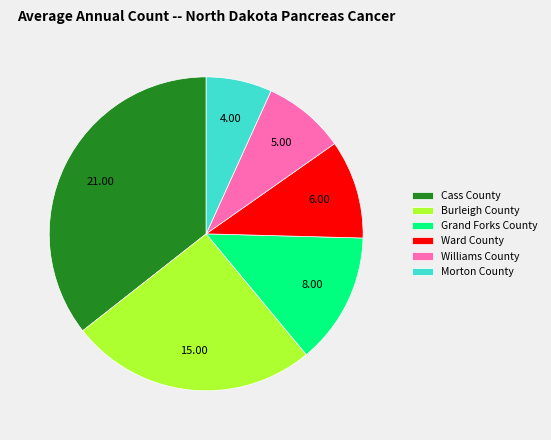

True or false: Morton County accounts for 18% of the total.

False